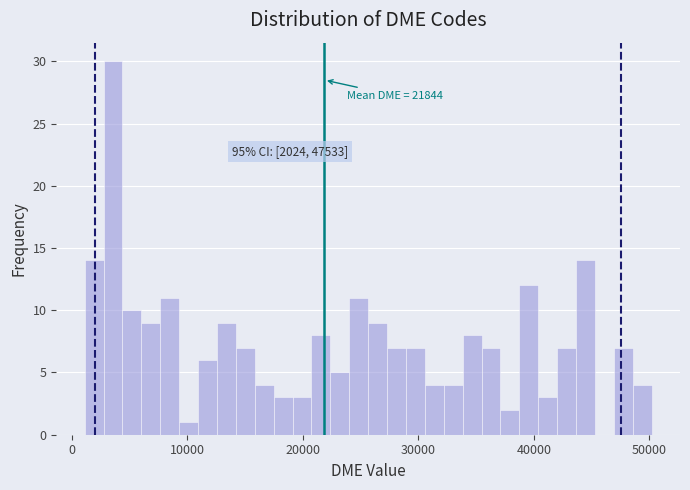

Around what value on the x-axis is the tallest bar? Give the approximate position of its centre, as read against the axis.

4000